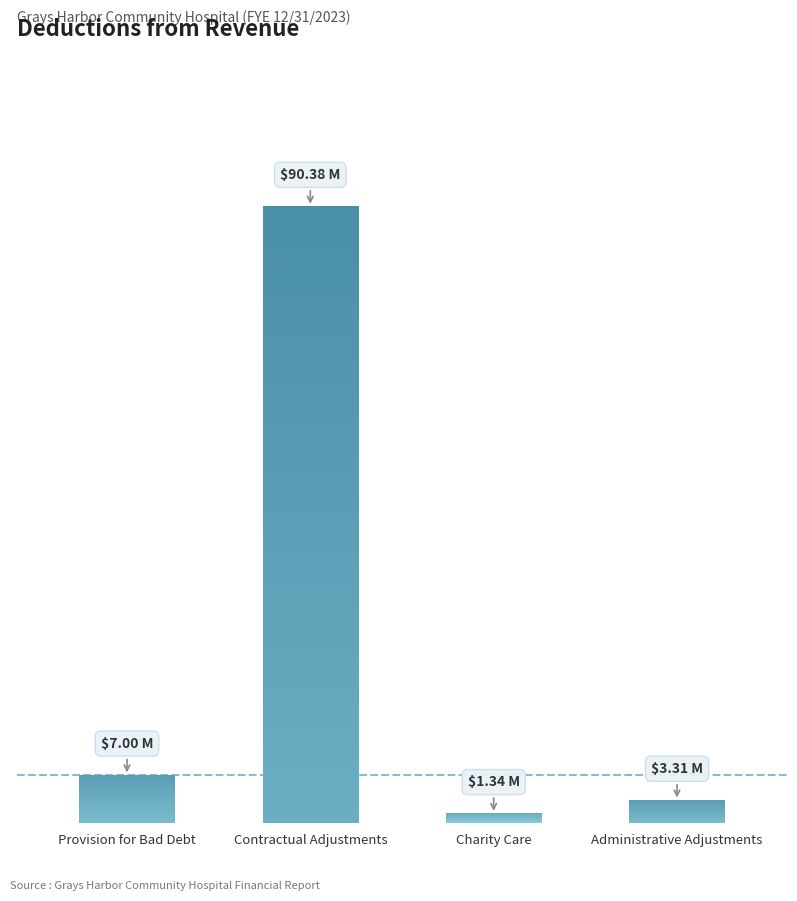

Where does the data first go above 6995713?

Provision for Bad Debt